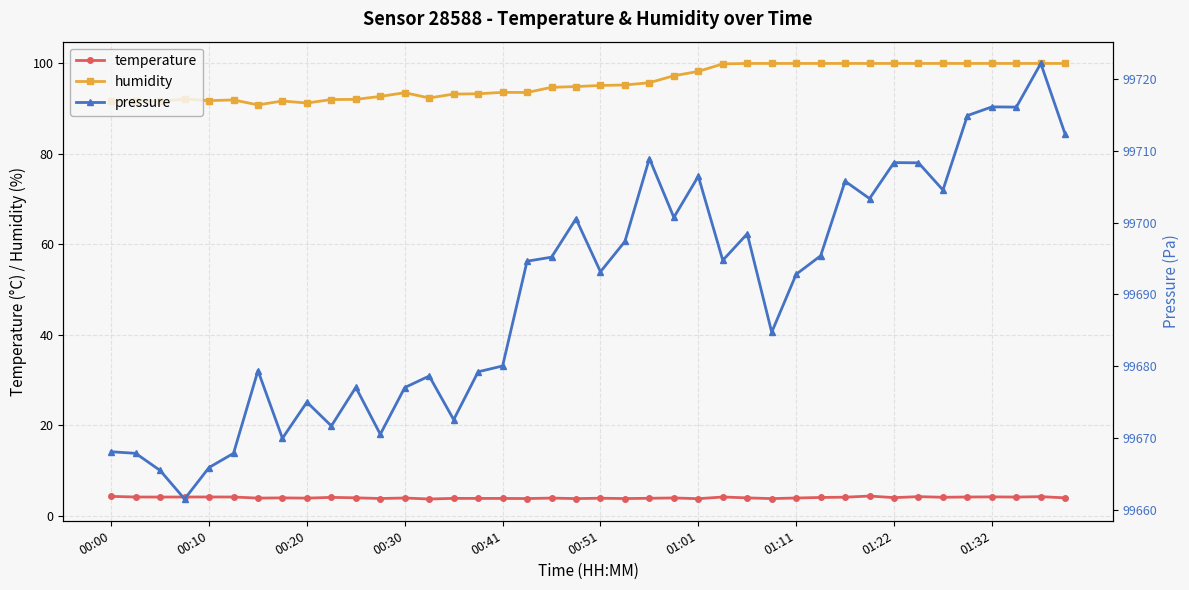

What is the difference between the maximum and second lowest values in the pressure series?

56.6